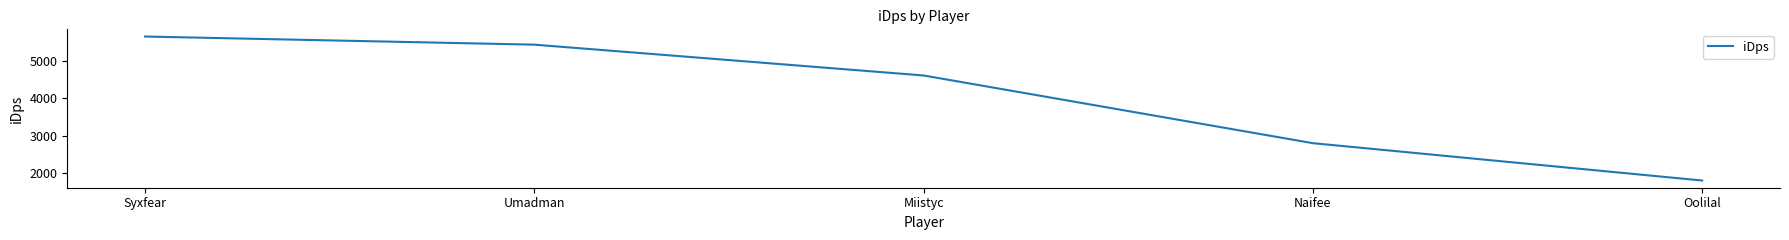

Count the number of categories in the chart.

5